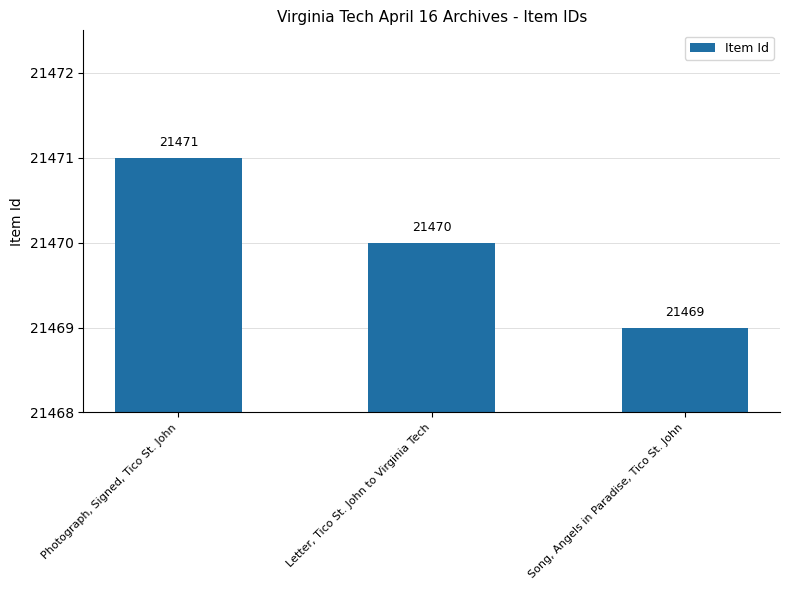

Reading left to right, transcribe all the data shown in this chart.

21471	21470	21469